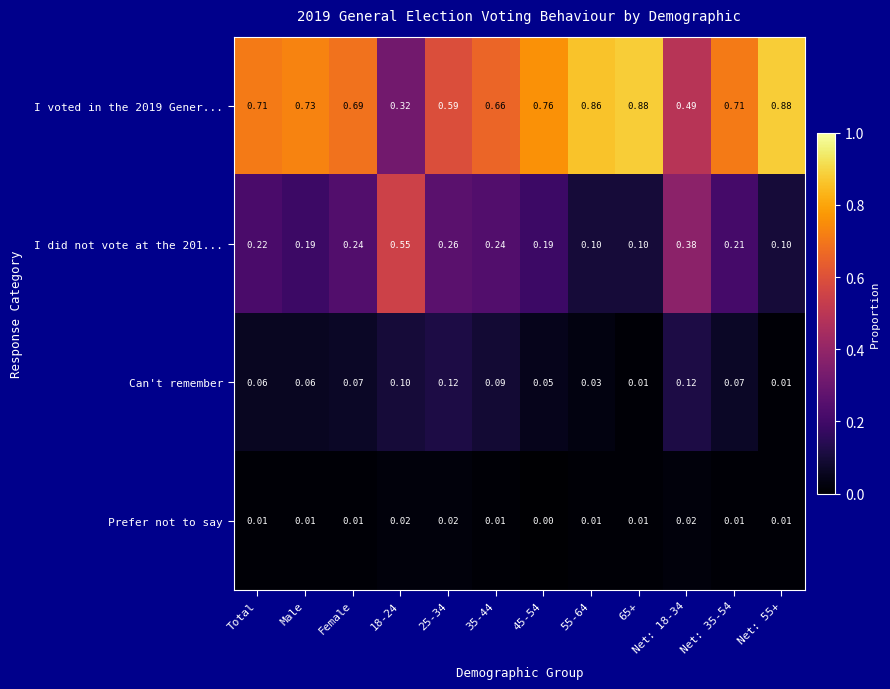

Is the value of I did not vote at the 201... at 45-54 greater than the value of Prefer not to say at 65+?

Yes